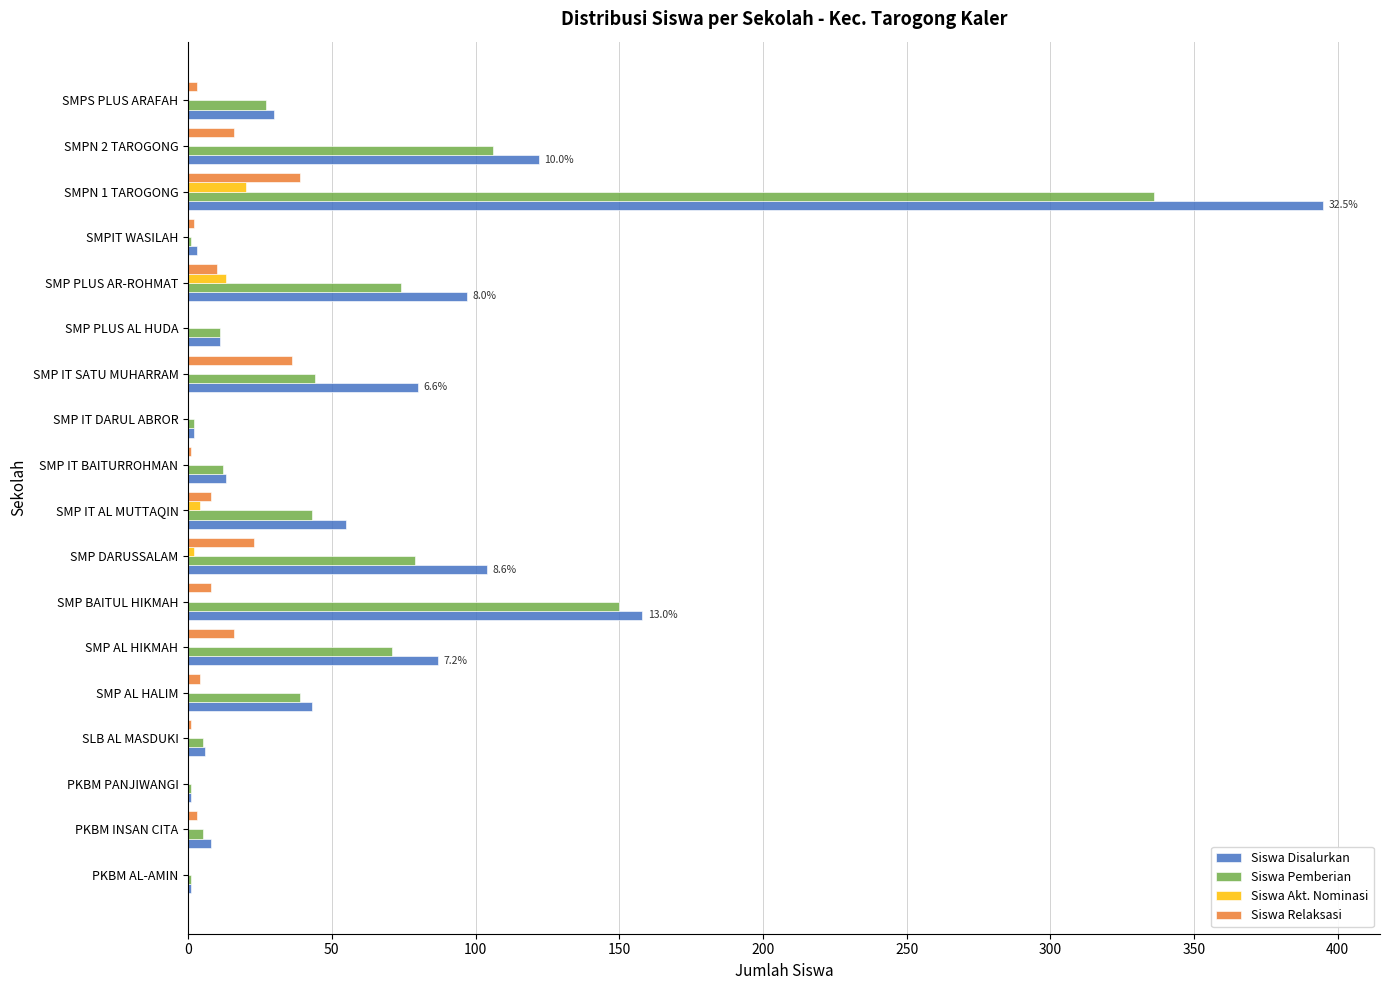

Is the value of Siswa Akt. Nominasi at SMPN 1 TAROGONG greater than the value of Siswa Pemberian at SMP PLUS AL HUDA?

Yes